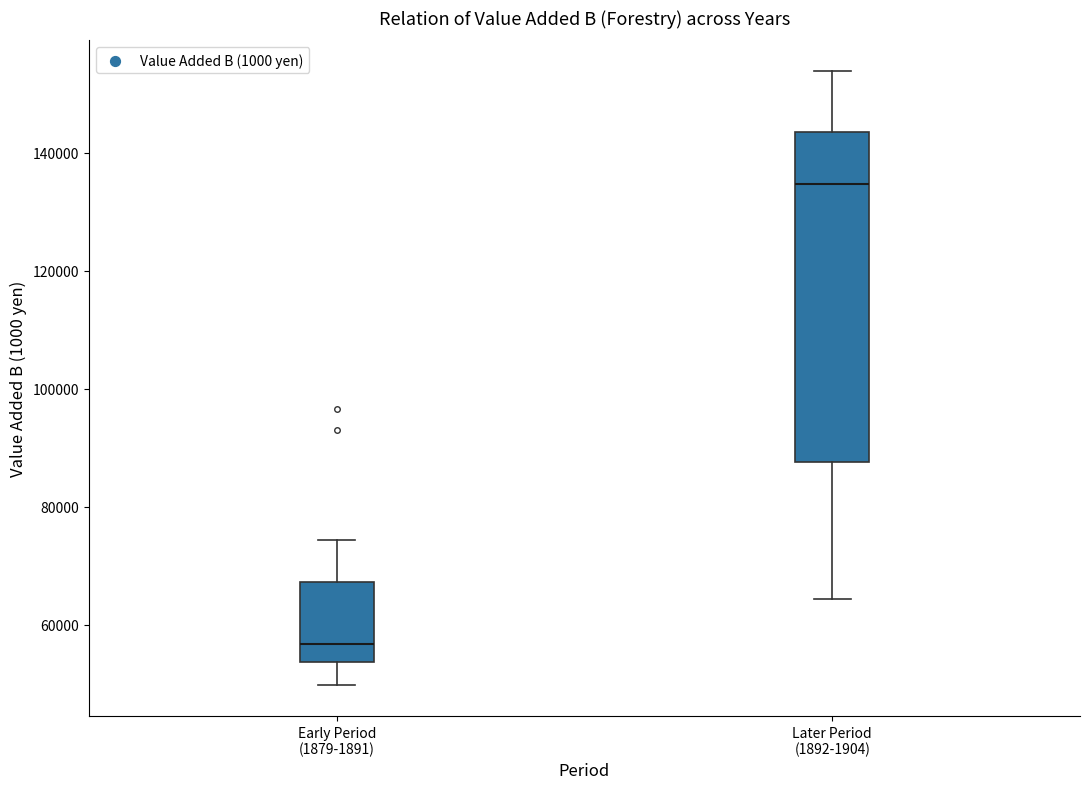

Where is the lower edge of the box for Later Period (1892-1904) on the y-axis? The values are not printed on the chart, so give them approximately, as read against the axis.

88000